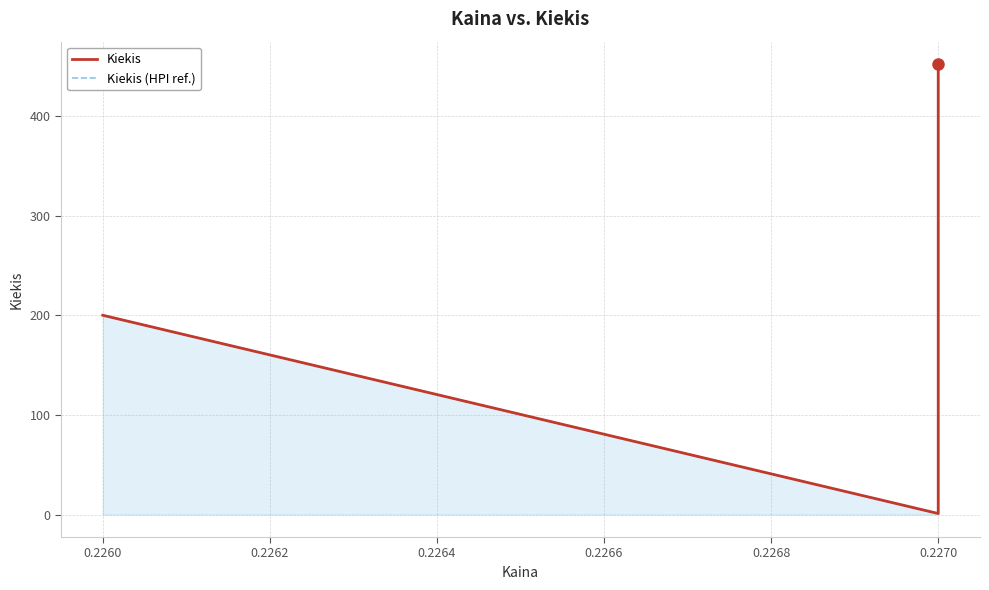

At 0.2270, list the series in order from largest to smallest.

Kiekis, Kiekis (HPI ref.)